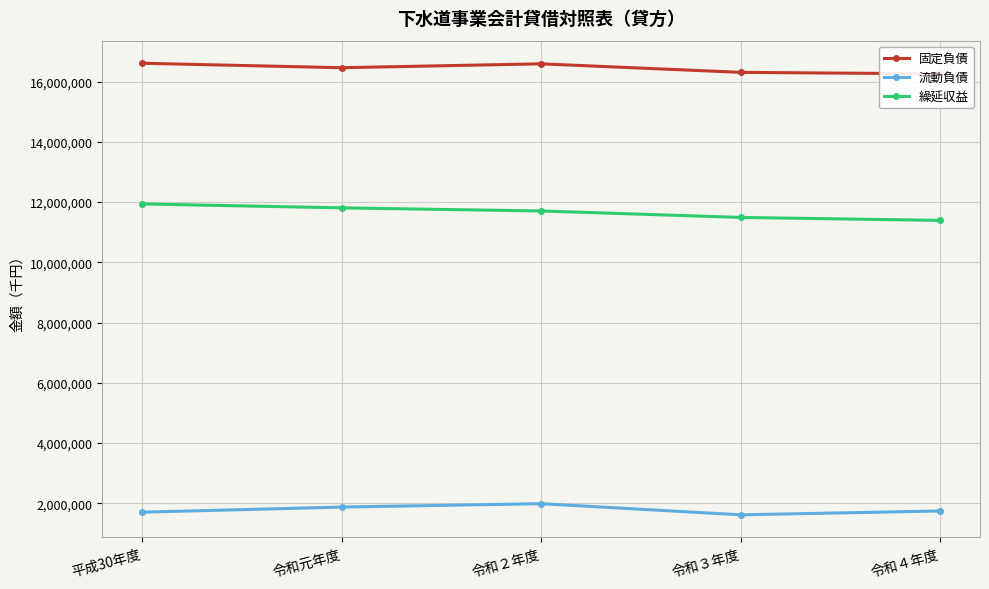

Which category has the highest value across all series?

平成30年度